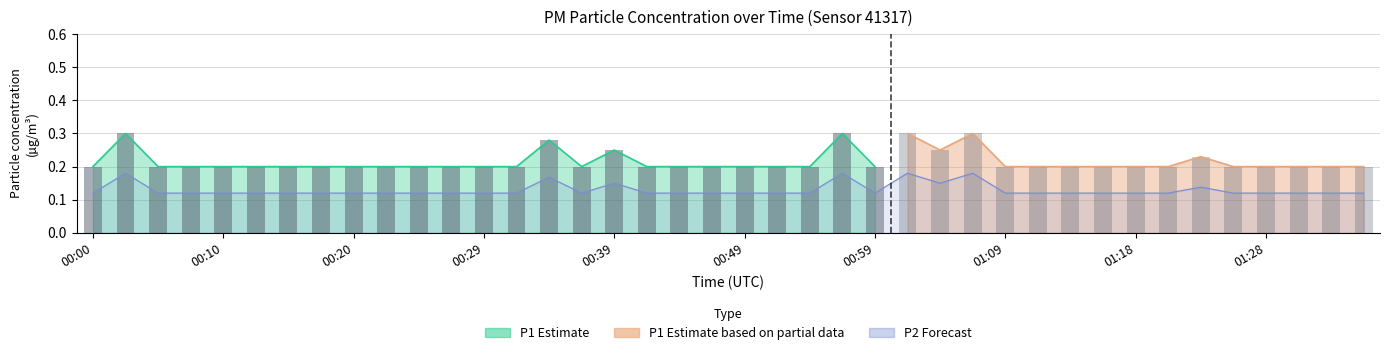

What is the value of the 12th bar from the left?

0.2